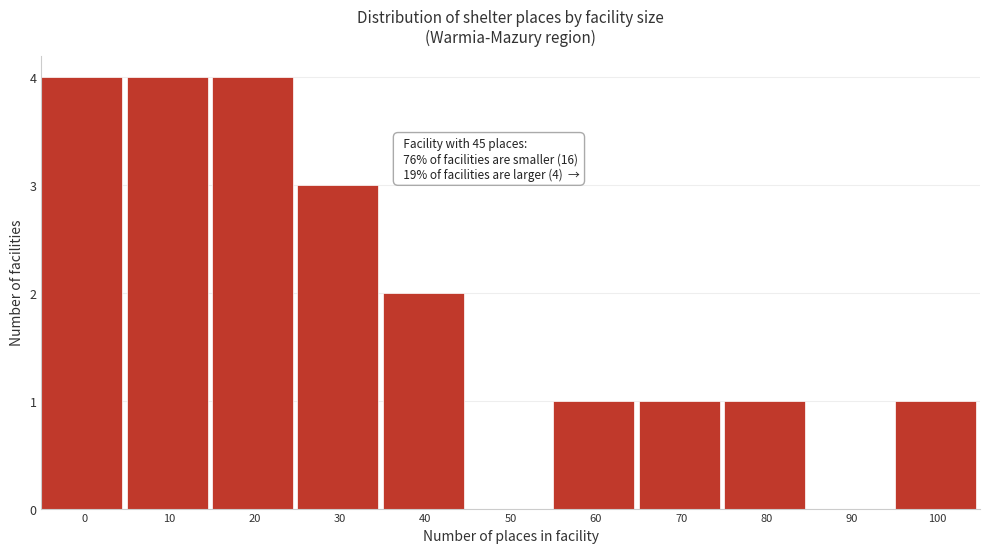

Reading left to right, what are all the values shown in this chart?

0=4	10=4	20=4	30=3	40=2	50=0	60=1	70=1	80=1	90=0	100=1